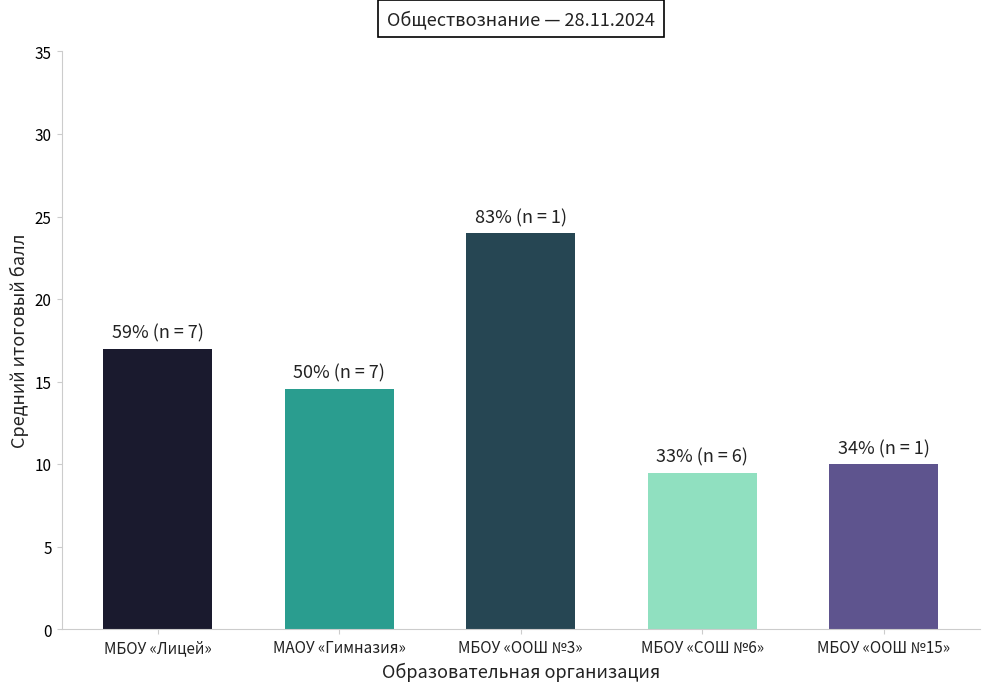

Rank the categories by value from highest to lowest.

МБОУ «ООШ №3», МБОУ «Лицей», МАОУ «Гимназия», МБОУ «ООШ №15», МБОУ «СОШ №6»